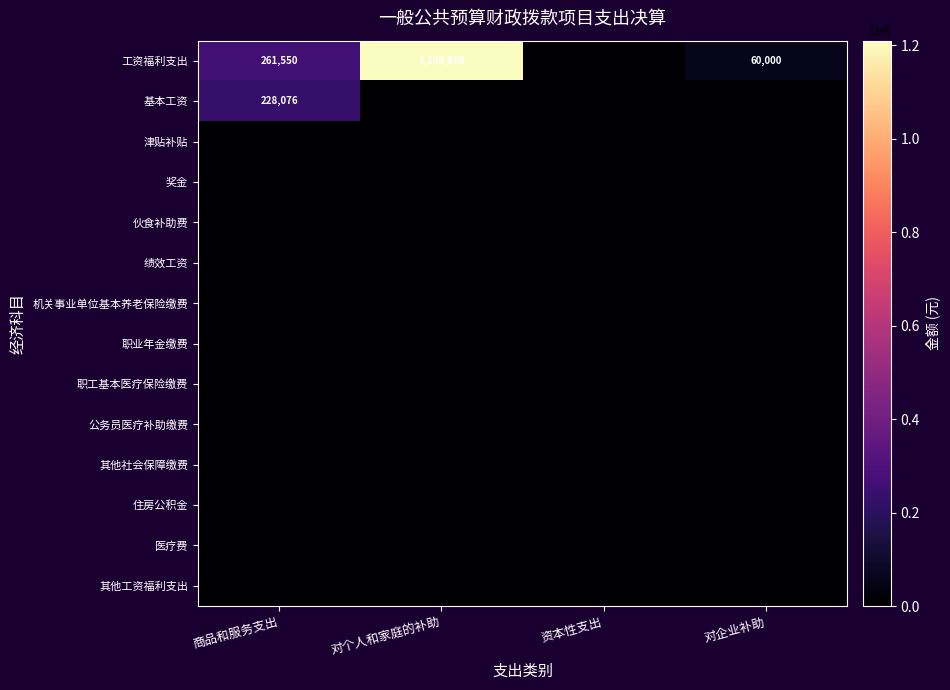

At which category does the chart reach its minimum across all series?

资本性支出